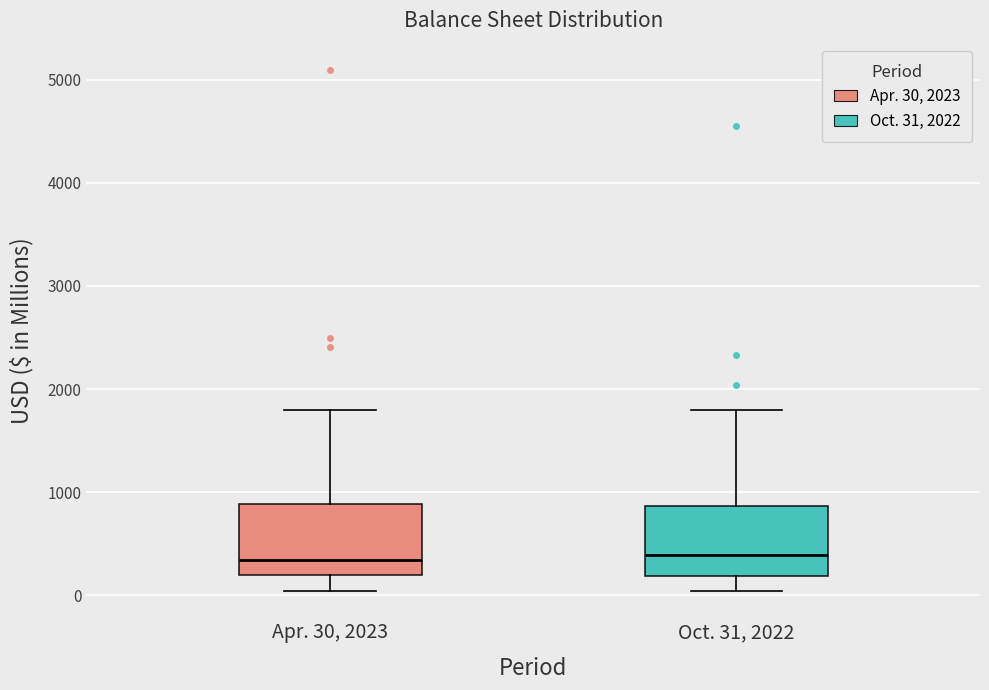

Reading left to right, transcribe this box plot: for each box, give where its median line is, the range the box spans, and where its two whiskers end, as read against the y-axis. The values are not printed on the chart, so give them approximately, as read against the axis.

Apr. 30, 2023: median 300, box 200 to 900, whiskers 0 to 1800
Oct. 31, 2022: median 400, box 200 to 900, whiskers 0 to 1800